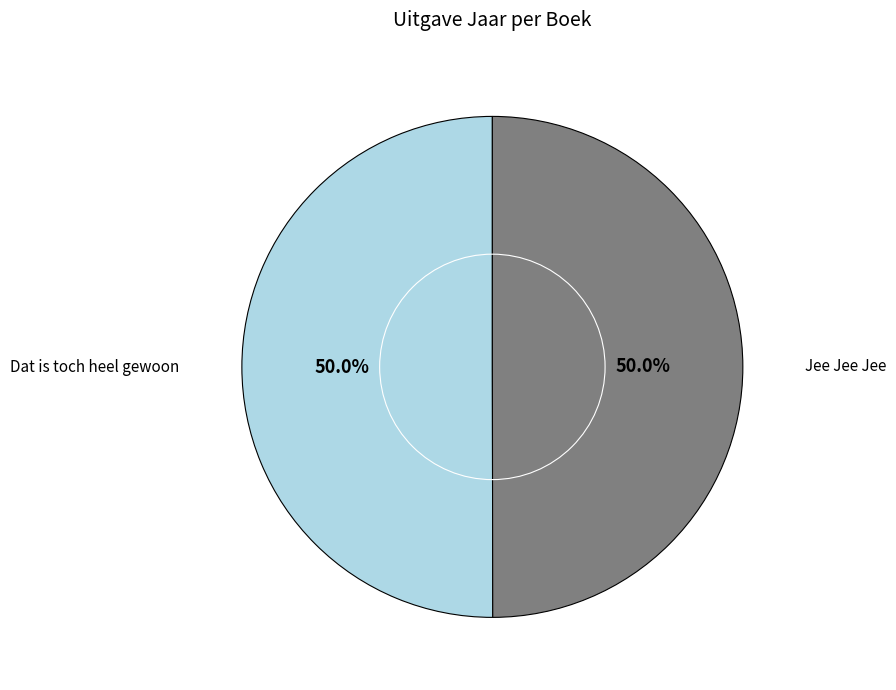

How many slices are in this pie chart?

2